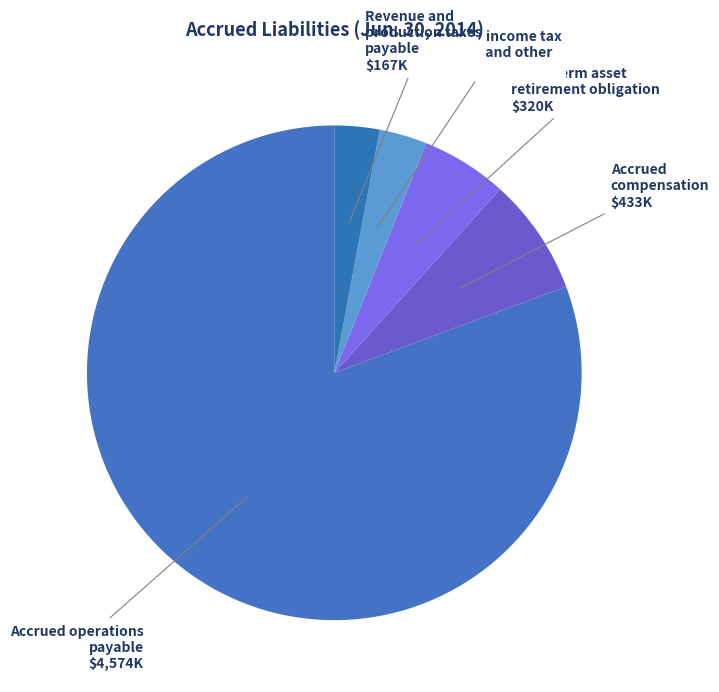

The Accrued compensation slice represents 17% of the pie. True or false?

False